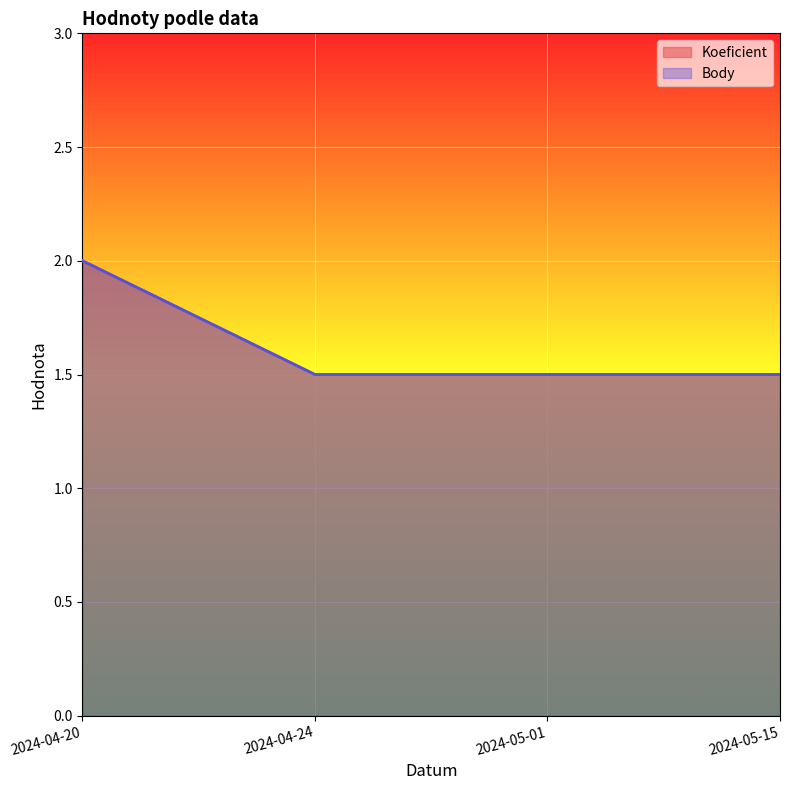

What is the label of the 1st point from the right?

2024-05-15